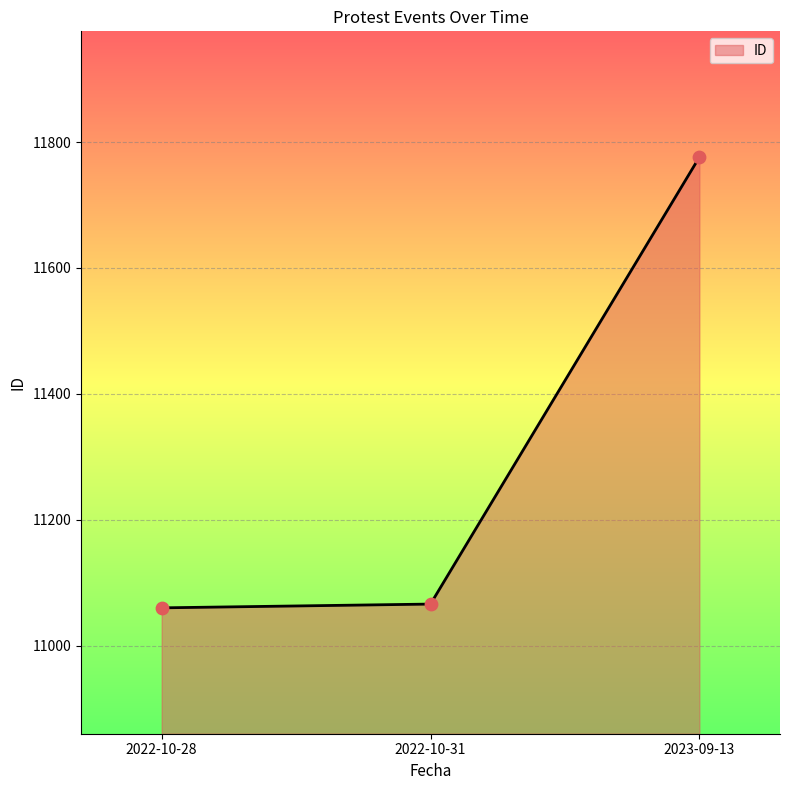

Between 2022-10-31 and 2023-09-13, which is larger?

2023-09-13